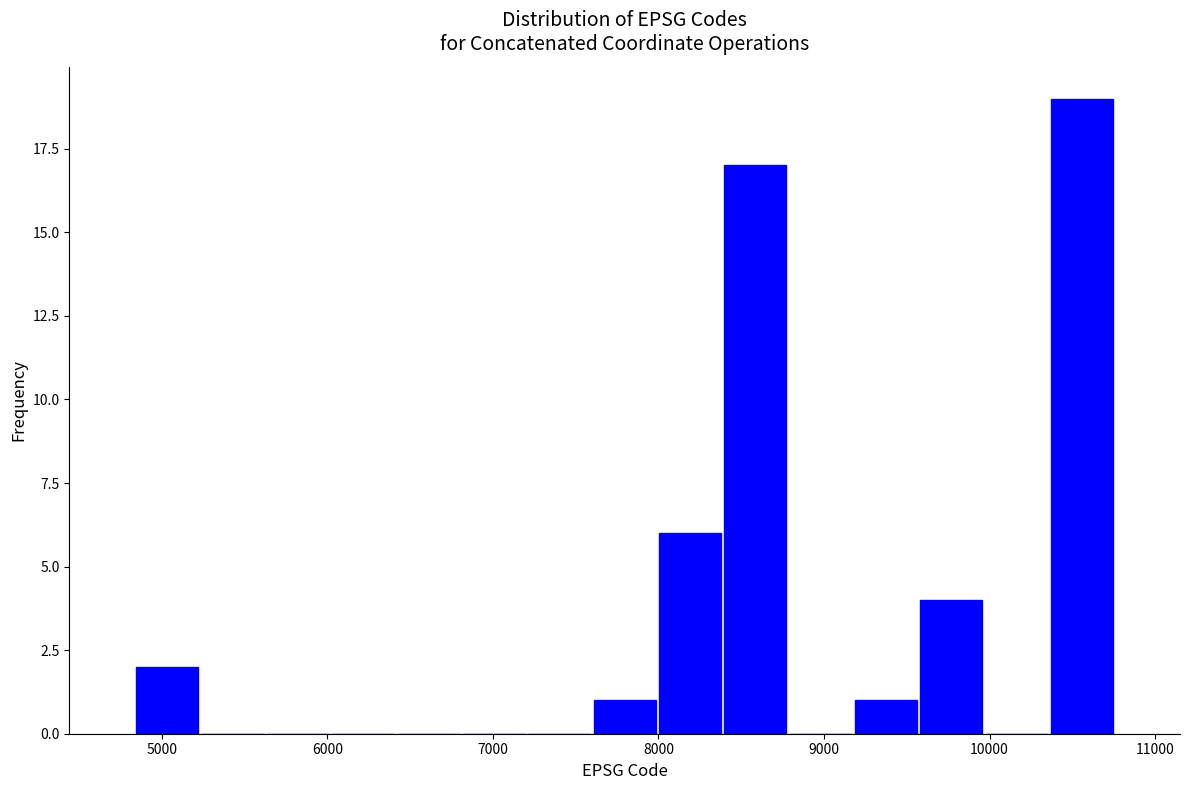

Around what value on the x-axis is the tallest bar? Give the approximate position of its centre, as read against the axis.

10600